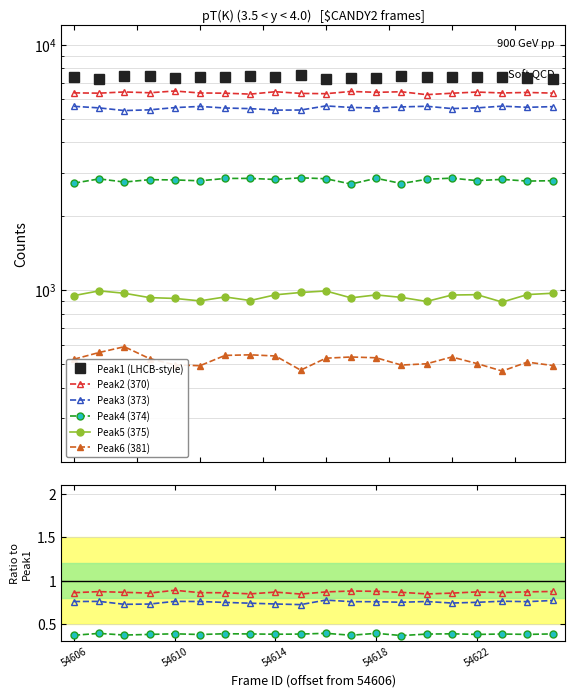

Which series has the largest total across all categories?

Peak1